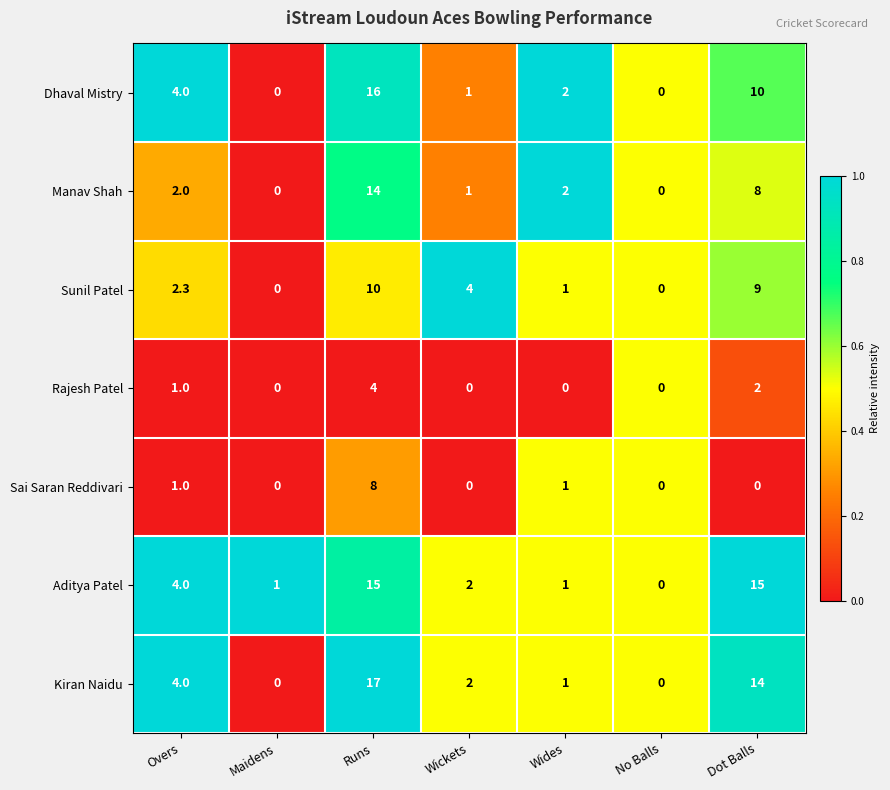

The value of Dhaval Mistry at Overs is 4.0. True or false?

True